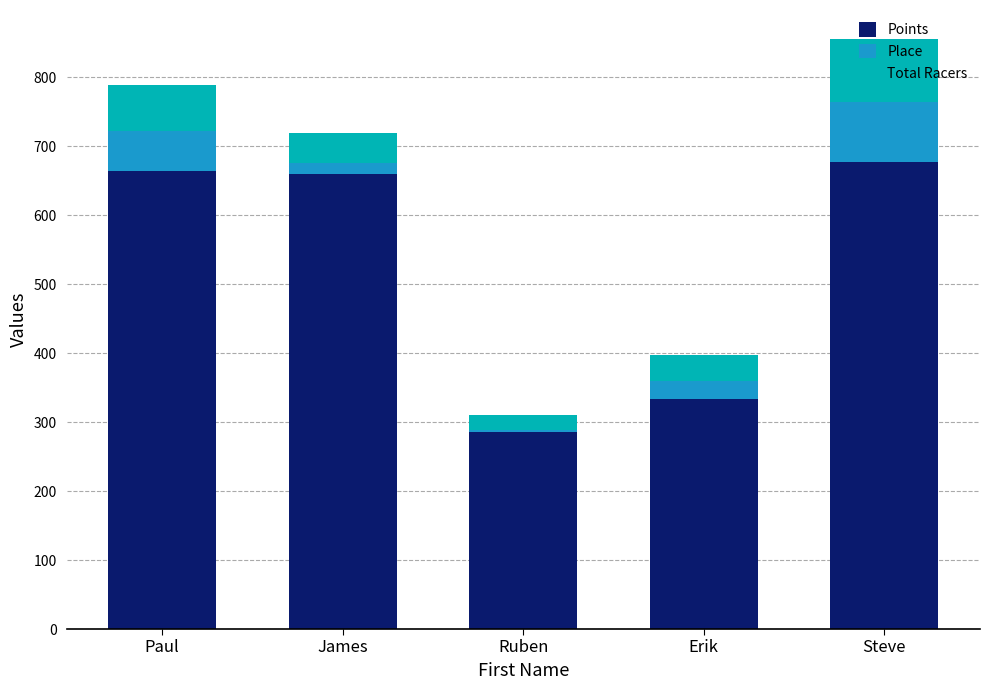

Which category has the lowest value in the Points series?

Ruben